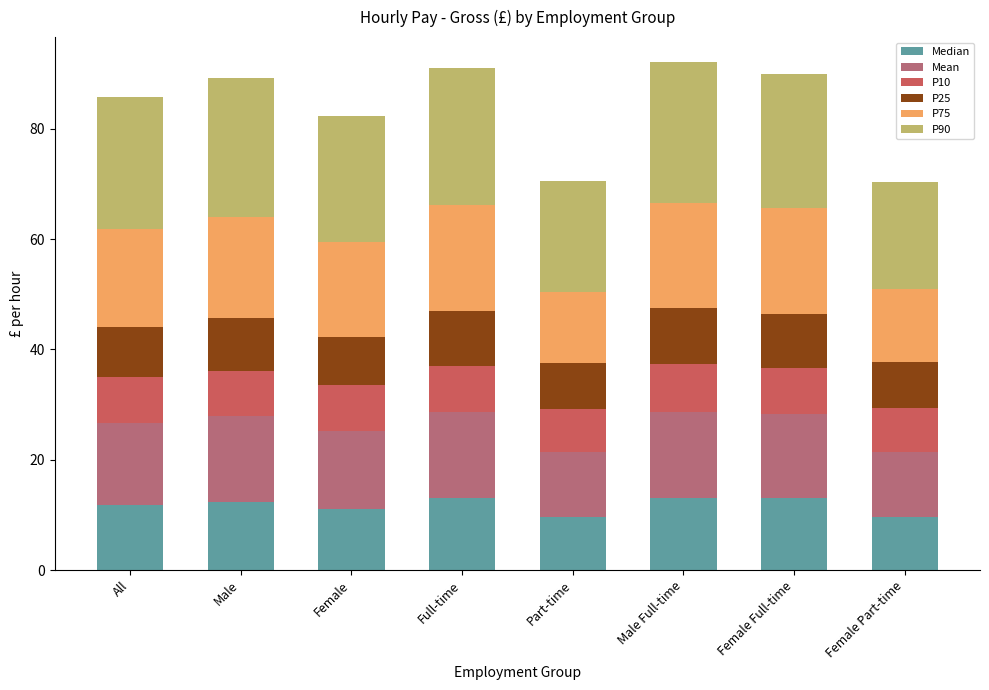

Read the Median value at Male.

12.4